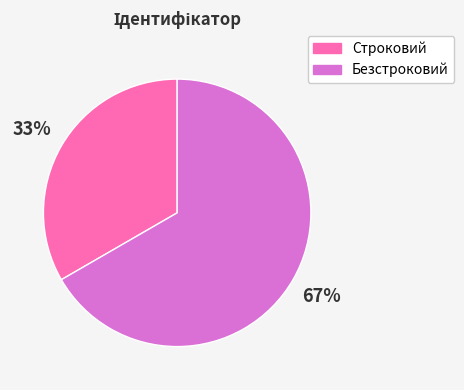

Count the number of slices in the pie.

2